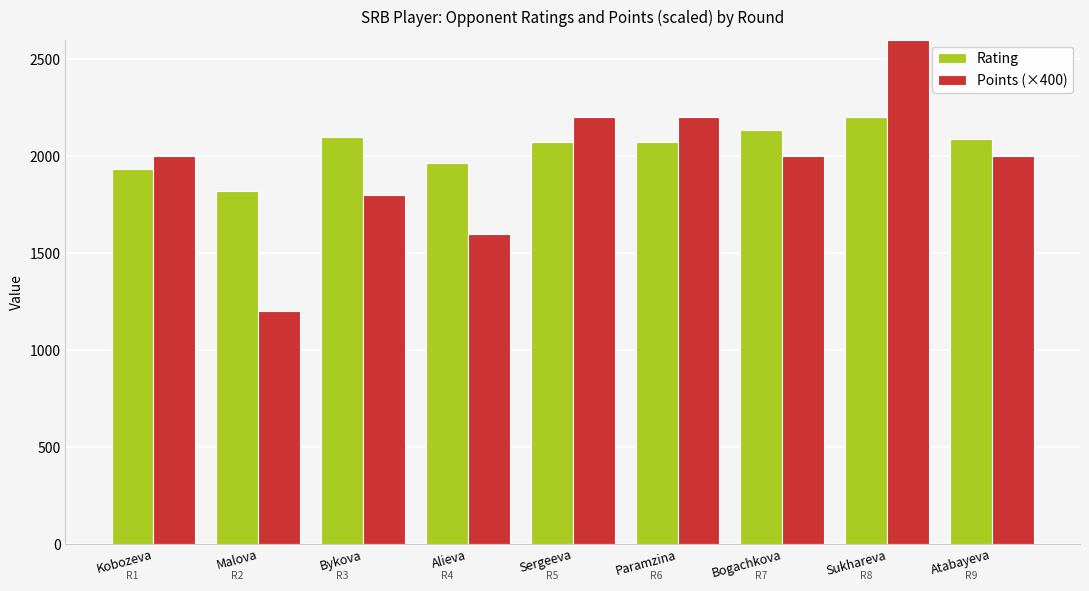

True or false: Points (×400) has a value of 3182 at Atabayeva.

False